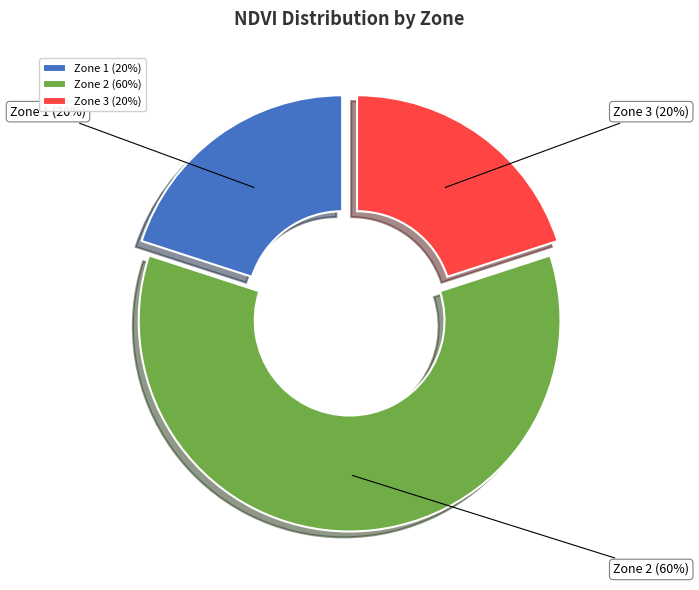

Which category accounts for the majority?

Zone 2